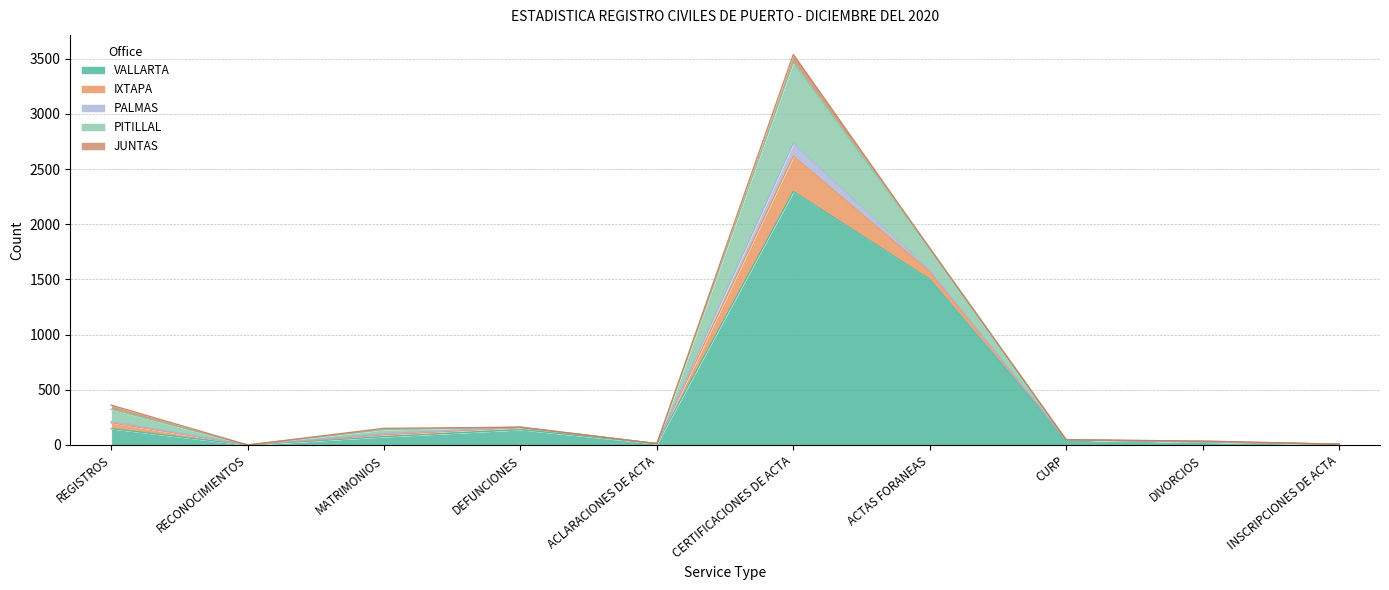

Where is the first local minimum for VALLARTA?

RECONOCIMIENTOS